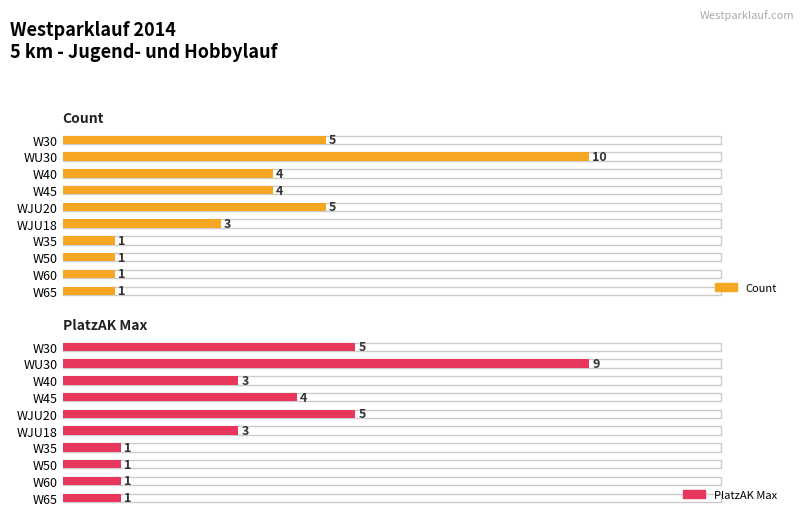

How many categories are shown in the chart?

10